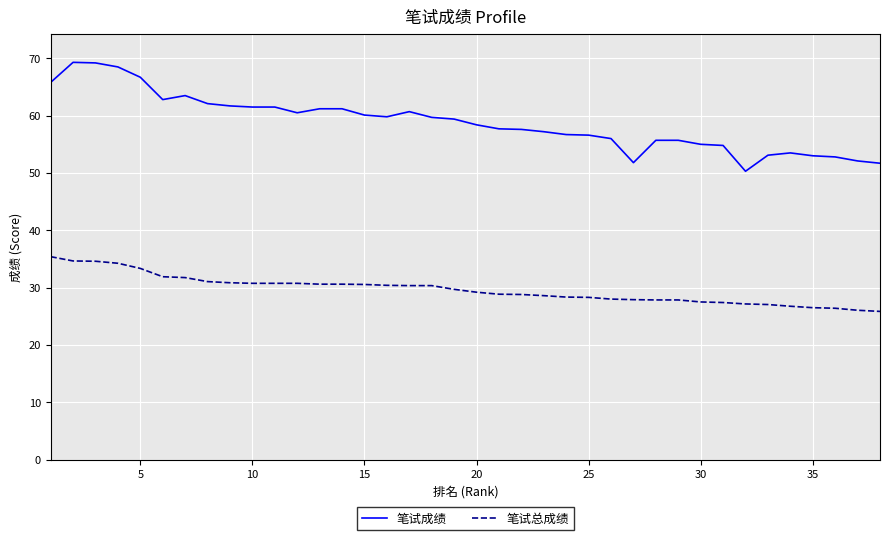

What is the difference between the maximum and minimum values in the 笔试成绩 series?

19.0